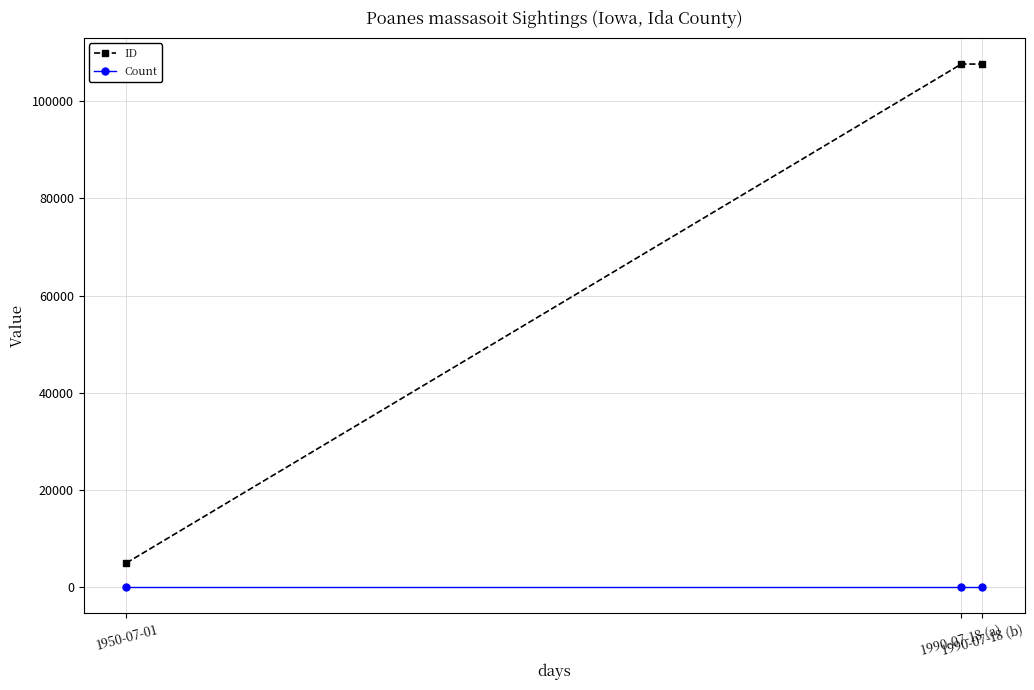

What is the maximum value for ID?

107613